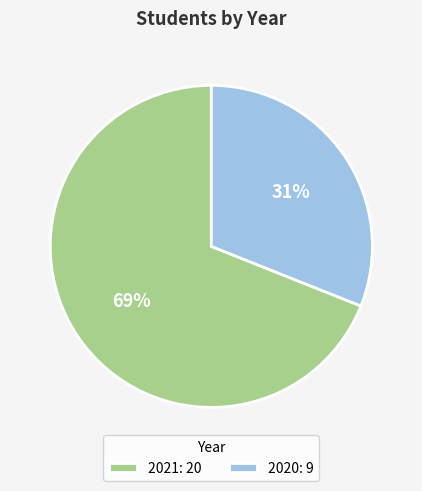

To the nearest percent, what is the average slice percentage?

50%